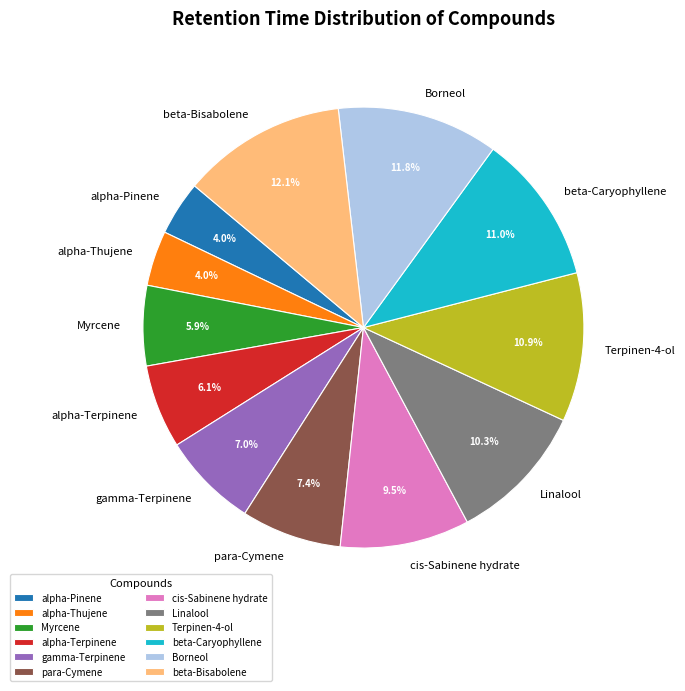

To the nearest percent, what portion does Terpinen-4-ol represent?

11%